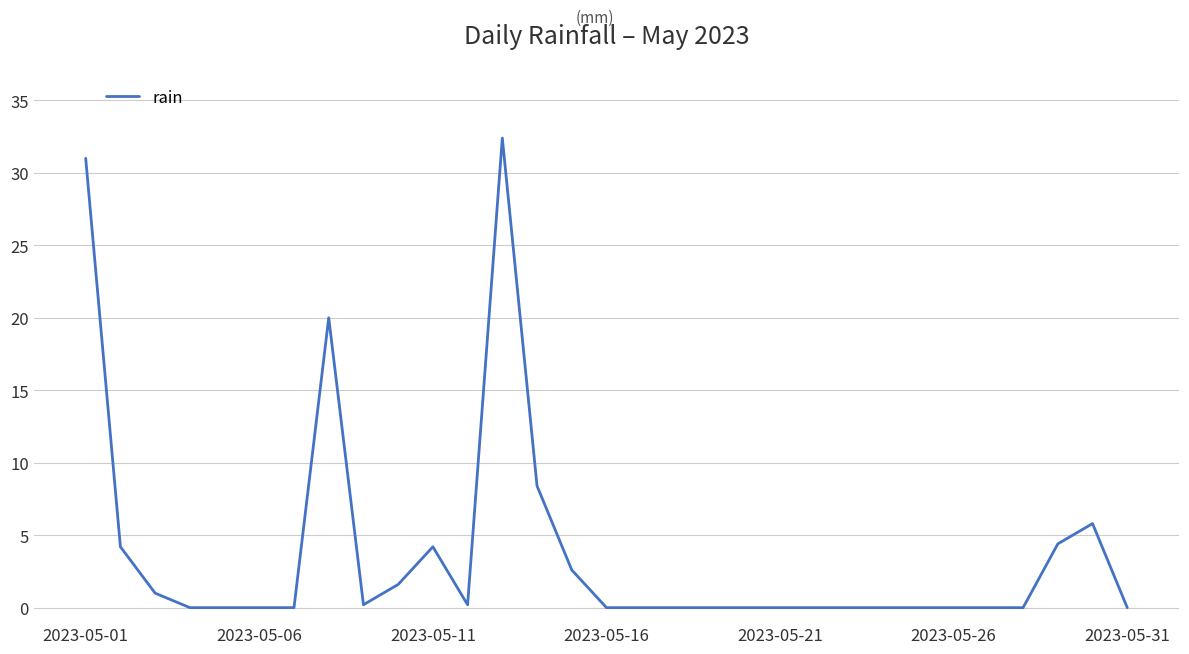

What is the greatest value displayed?

32.4